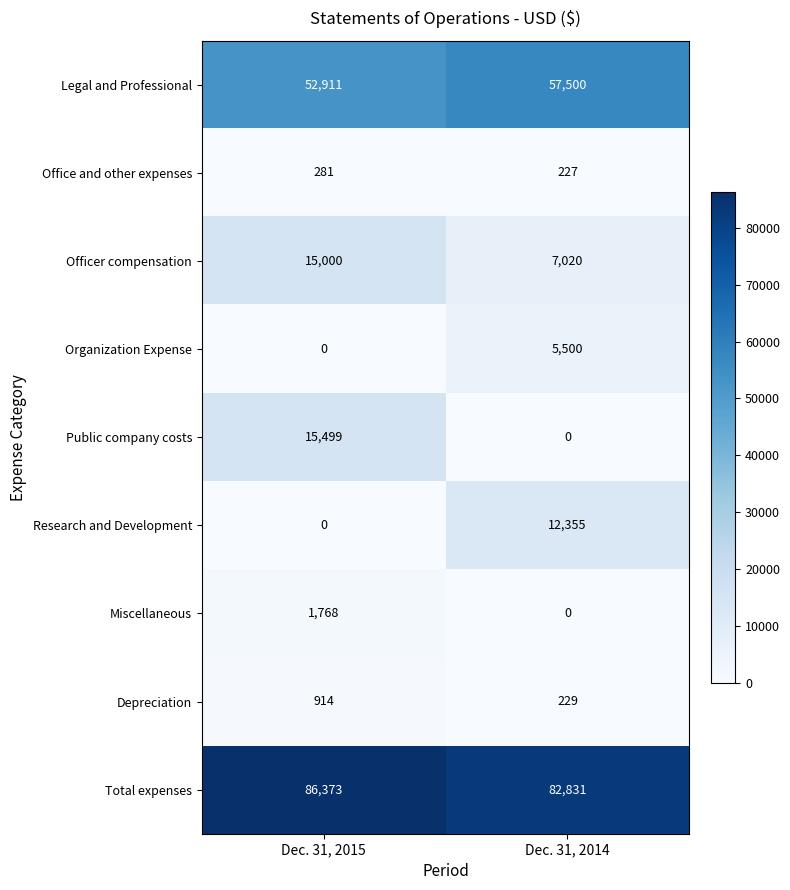

Reading right to left, extract all data points from this chart.

Legal and Professional: 57500	52911
Office and other expenses: 227	281
Officer compensation: 7020	15000
Organization Expense: 5500	0
Public company costs: 0	15499
Research and Development: 12355	0
Miscellaneous: 0	1768
Depreciation: 229	914
Total expenses: 82831	86373